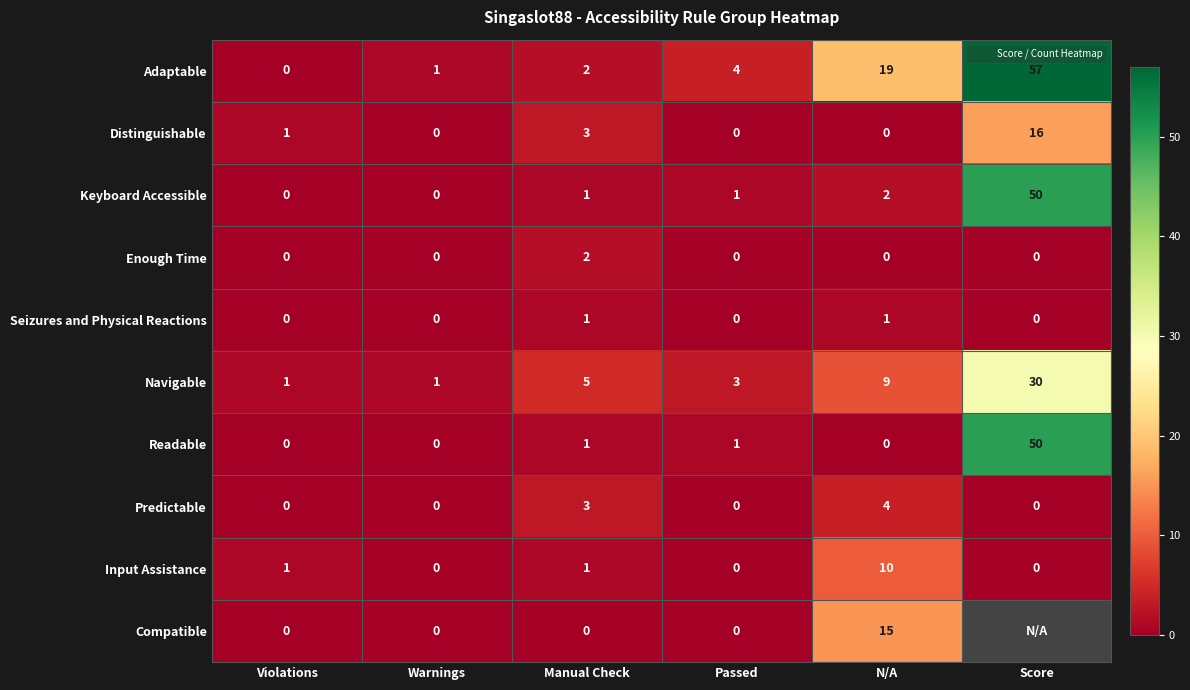

What value does the Readable series have at Score, to the nearest 10?

50